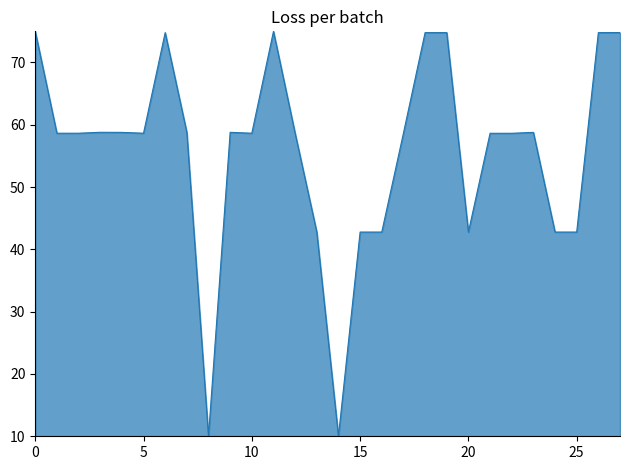

How many lines are shown in the chart?

1